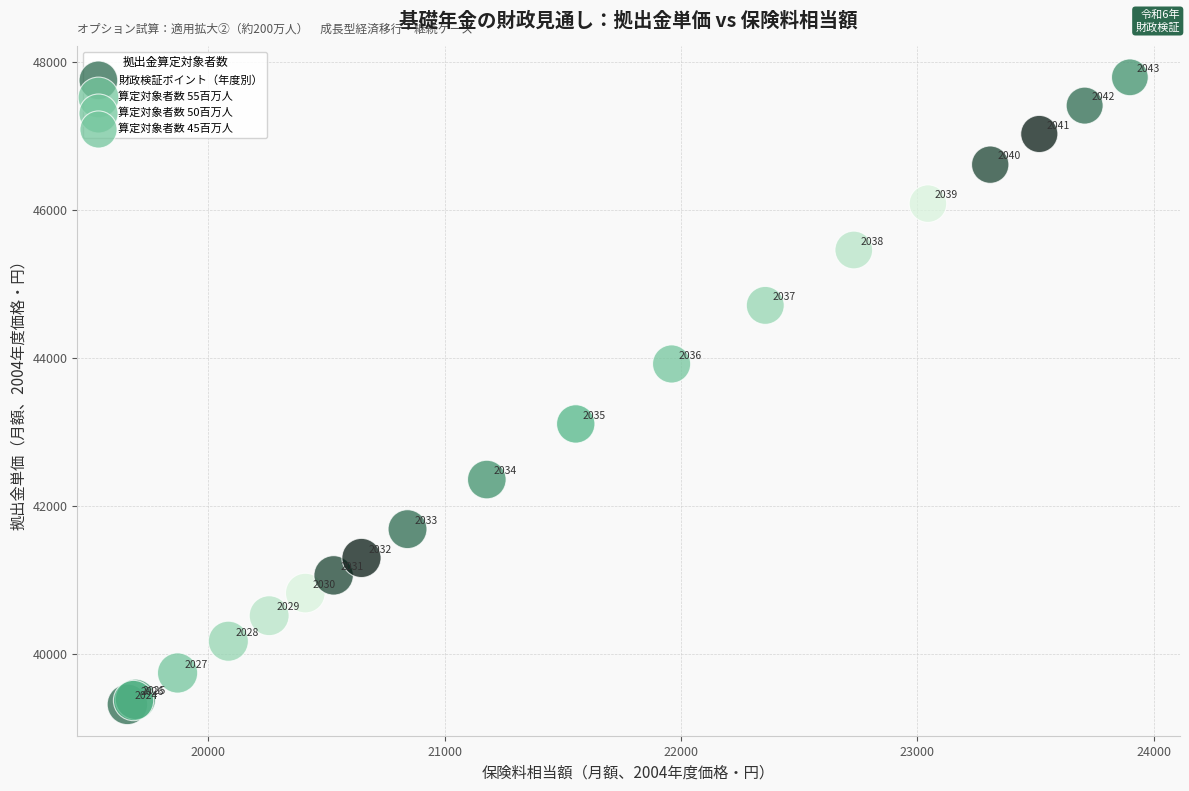

What Y value in the scatter plot is closest to 43556?

43920.3